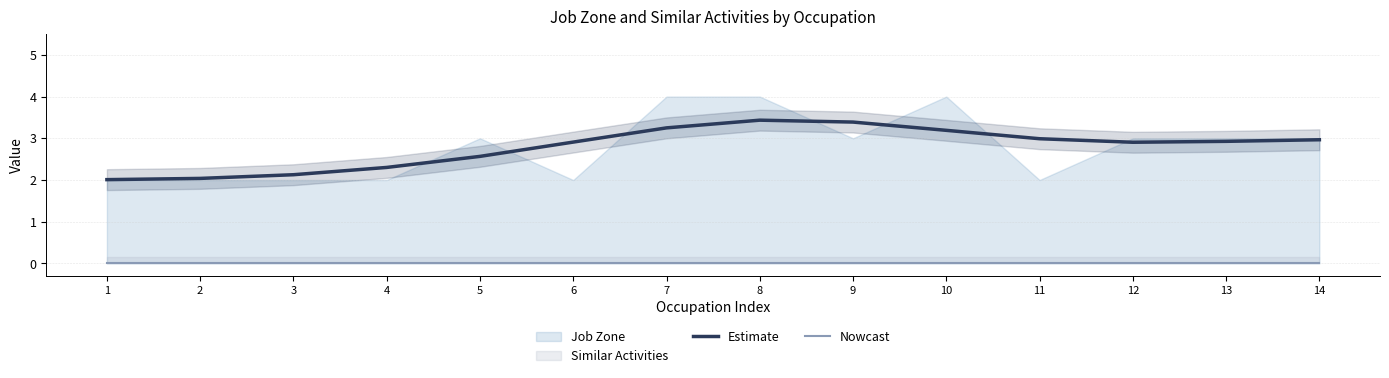

Is it true that Estimate equals 2.0 at 1?

True